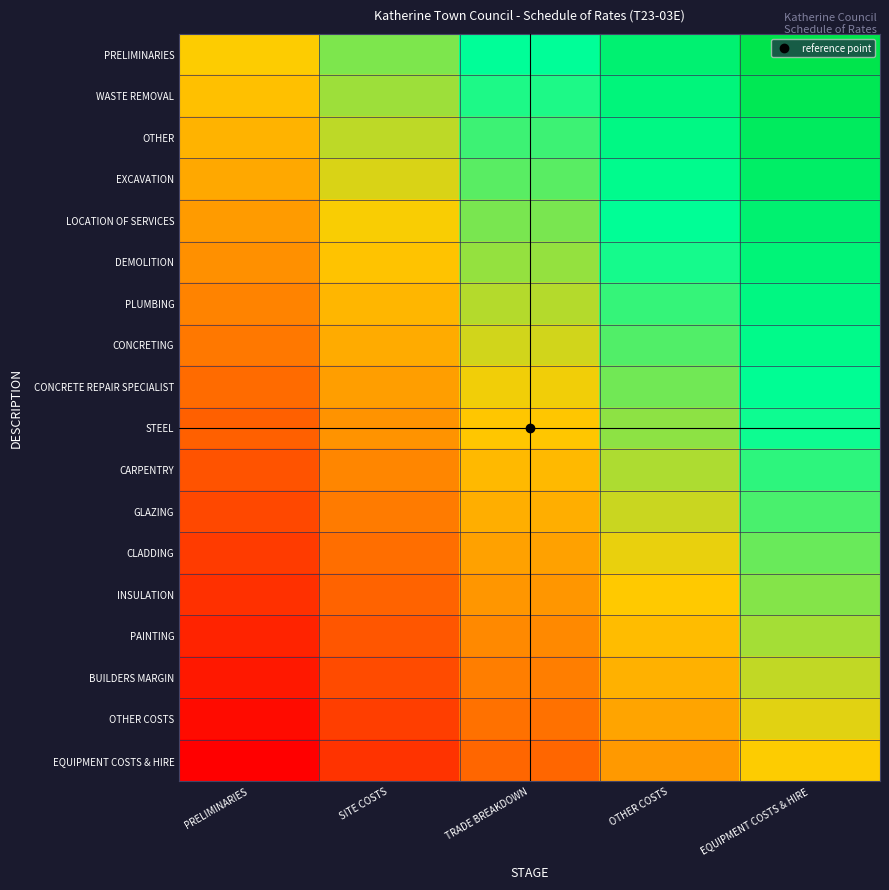

Reading right to left, what are all the values shown in this chart?

PRELIMINARIES: EQUIPMENT COSTS & HIRE=1.0	OTHER COSTS=0.8	TRADE BREAKDOWN=0.5	SITE COSTS=0.2	PRELIMINARIES=0.0
WASTE REMOVAL: EQUIPMENT COSTS & HIRE=0.9	OTHER COSTS=0.7	TRADE BREAKDOWN=0.4	SITE COSTS=0.2	PRELIMINARIES=-0.1
OTHER: EQUIPMENT COSTS & HIRE=0.9	OTHER COSTS=0.6	TRADE BREAKDOWN=0.4	SITE COSTS=0.1	PRELIMINARIES=-0.1
EXCAVATION: EQUIPMENT COSTS & HIRE=0.8	OTHER COSTS=0.6	TRADE BREAKDOWN=0.3	SITE COSTS=0.1	PRELIMINARIES=-0.2
LOCATION OF SERVICES: EQUIPMENT COSTS & HIRE=0.8	OTHER COSTS=0.5	TRADE BREAKDOWN=0.3	SITE COSTS=0.0	PRELIMINARIES=-0.2
DEMOLITION: EQUIPMENT COSTS & HIRE=0.7	OTHER COSTS=0.5	TRADE BREAKDOWN=0.2	SITE COSTS=-0.0	PRELIMINARIES=-0.3
PLUMBING: EQUIPMENT COSTS & HIRE=0.6	OTHER COSTS=0.4	TRADE BREAKDOWN=0.1	SITE COSTS=-0.1	PRELIMINARIES=-0.4
CONCRETING: EQUIPMENT COSTS & HIRE=0.6	OTHER COSTS=0.3	TRADE BREAKDOWN=0.1	SITE COSTS=-0.2	PRELIMINARIES=-0.4
CONCRETE REPAIR SPECIALIST: EQUIPMENT COSTS & HIRE=0.5	OTHER COSTS=0.3	TRADE BREAKDOWN=0.0	SITE COSTS=-0.2	PRELIMINARIES=-0.5
STEEL: EQUIPMENT COSTS & HIRE=0.5	OTHER COSTS=0.2	TRADE BREAKDOWN=-0.0	SITE COSTS=-0.3	PRELIMINARIES=-0.5
CARPENTRY: EQUIPMENT COSTS & HIRE=0.4	OTHER COSTS=0.2	TRADE BREAKDOWN=-0.1	SITE COSTS=-0.3	PRELIMINARIES=-0.6
GLAZING: EQUIPMENT COSTS & HIRE=0.4	OTHER COSTS=0.1	TRADE BREAKDOWN=-0.1	SITE COSTS=-0.4	PRELIMINARIES=-0.6
CLADDING: EQUIPMENT COSTS & HIRE=0.3	OTHER COSTS=0.0	TRADE BREAKDOWN=-0.2	SITE COSTS=-0.5	PRELIMINARIES=-0.7
INSULATION: EQUIPMENT COSTS & HIRE=0.2	OTHER COSTS=-0.0	TRADE BREAKDOWN=-0.3	SITE COSTS=-0.5	PRELIMINARIES=-0.8
PAINTING: EQUIPMENT COSTS & HIRE=0.2	OTHER COSTS=-0.1	TRADE BREAKDOWN=-0.3	SITE COSTS=-0.6	PRELIMINARIES=-0.8
BUILDERS MARGIN: EQUIPMENT COSTS & HIRE=0.1	OTHER COSTS=-0.1	TRADE BREAKDOWN=-0.4	SITE COSTS=-0.6	PRELIMINARIES=-0.9
OTHER COSTS: EQUIPMENT COSTS & HIRE=0.1	OTHER COSTS=-0.2	TRADE BREAKDOWN=-0.4	SITE COSTS=-0.7	PRELIMINARIES=-0.9
EQUIPMENT COSTS & HIRE: EQUIPMENT COSTS & HIRE=0.0	OTHER COSTS=-0.2	TRADE BREAKDOWN=-0.5	SITE COSTS=-0.8	PRELIMINARIES=-1.0